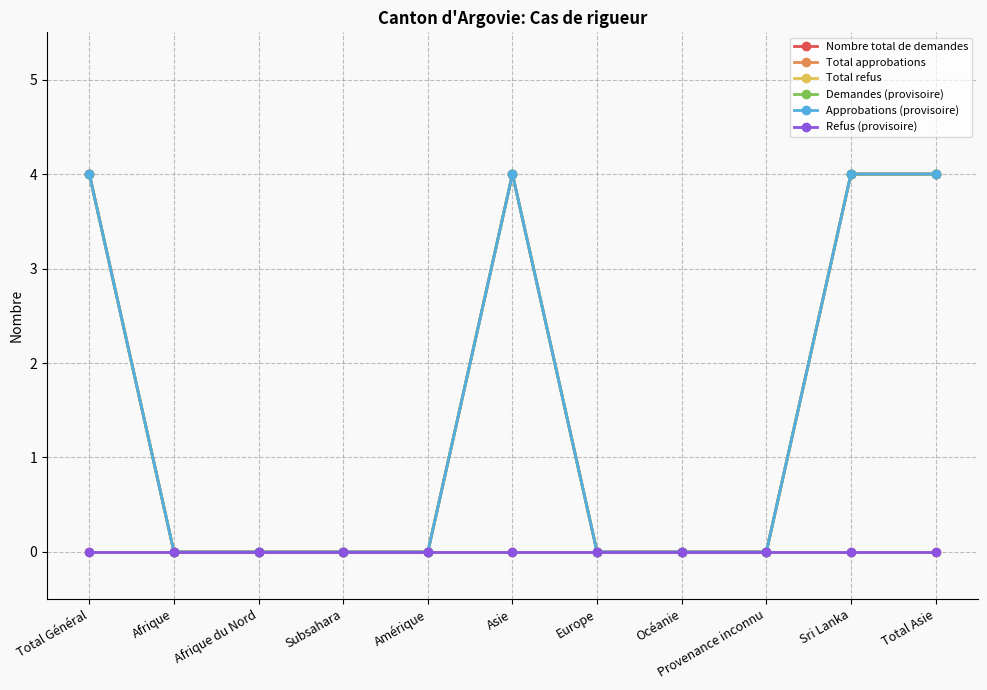

Does the chart have visible grid lines?

Yes